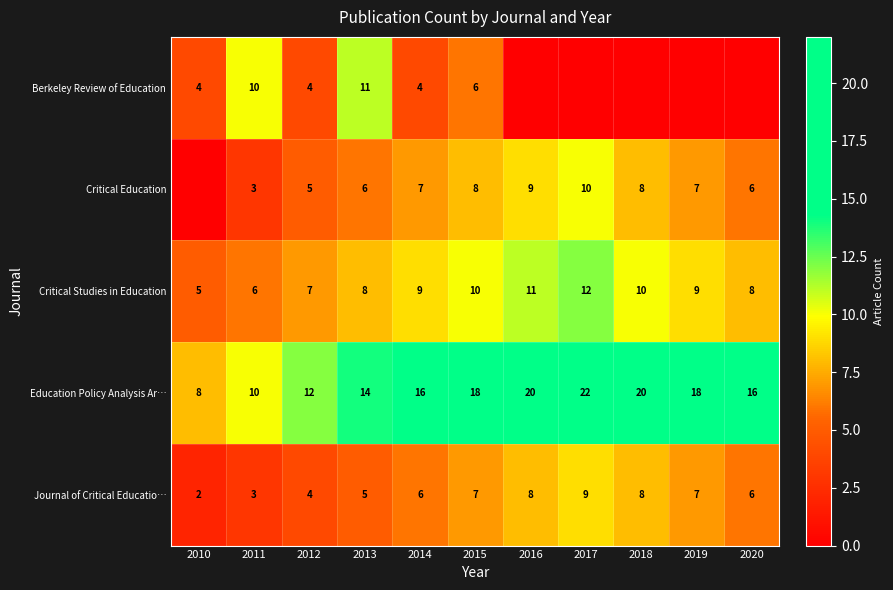

What is the spread (max minus min) of values at 2011?

7